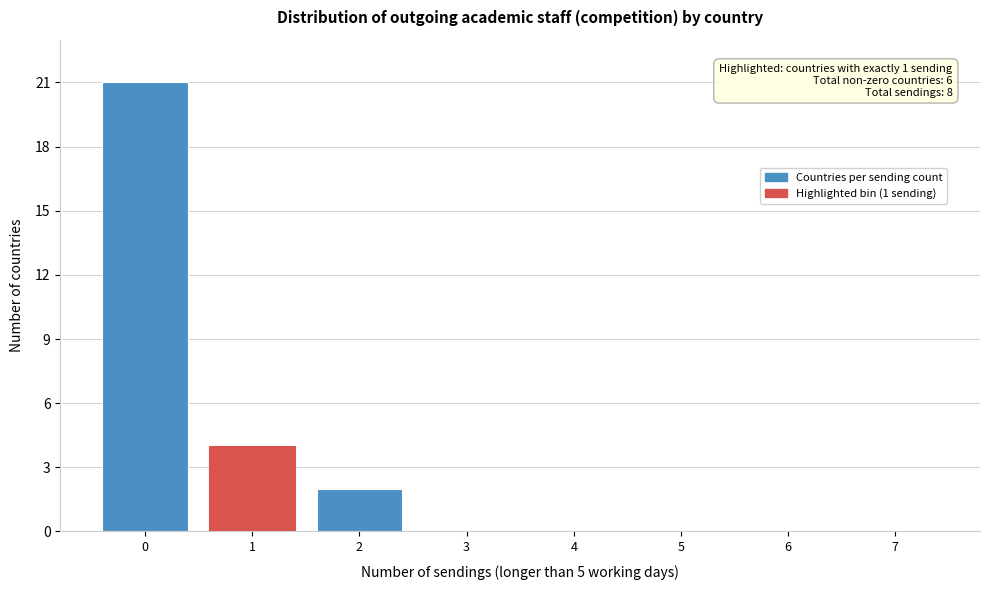

Reading left to right, transcribe all the data shown in this chart.

0=21	1=4	2=2	3=0	4=0	5=0	6=0	7=0